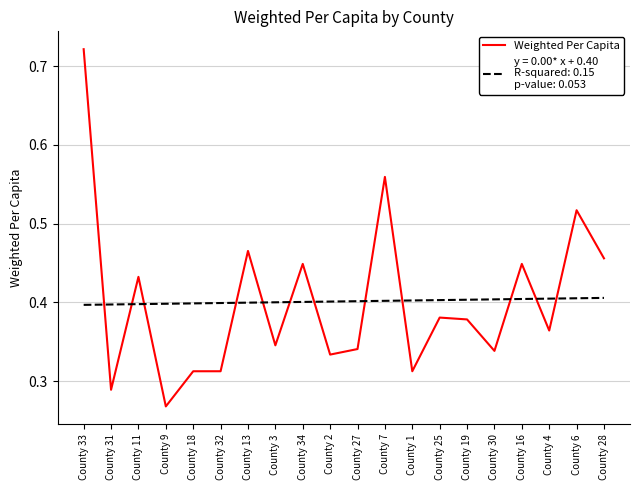

What position from the left is County 6?

19